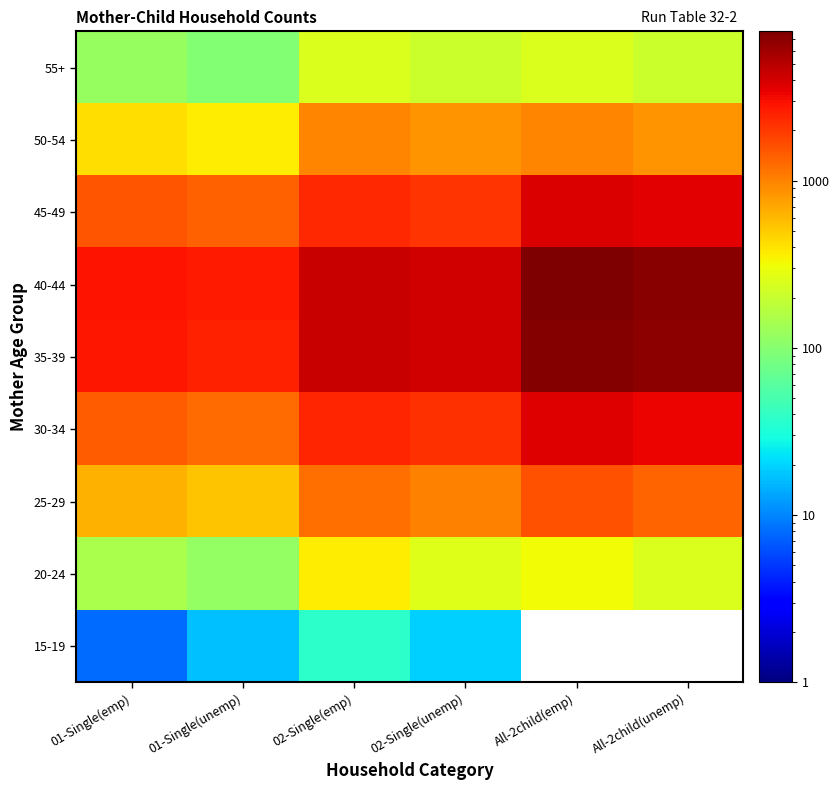

Rank the categories by 25-29 value from lowest to highest.

01-Single(unemp), 01-Single(emp), 02-Single(unemp), 02-Single(emp), All-2child(unemp), All-2child(emp)